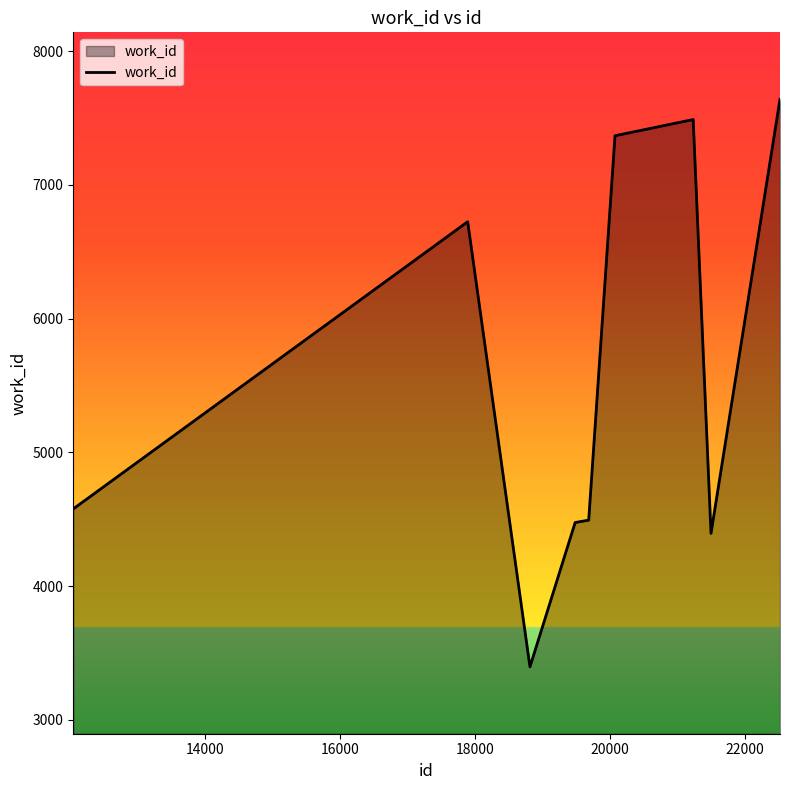

What is the smallest value displayed?

3396